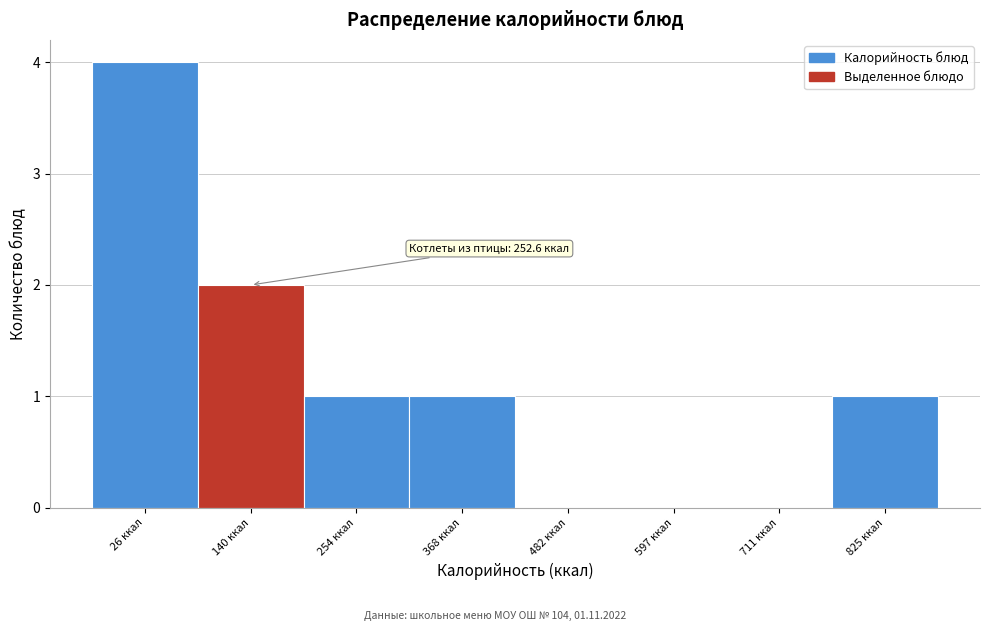

Reading left to right, list all the values displayed in this chart.

26 ккал=4	140 ккал=2	254 ккал=1	368 ккал=1	482 ккал=0	597 ккал=0	711 ккал=0	825 ккал=1